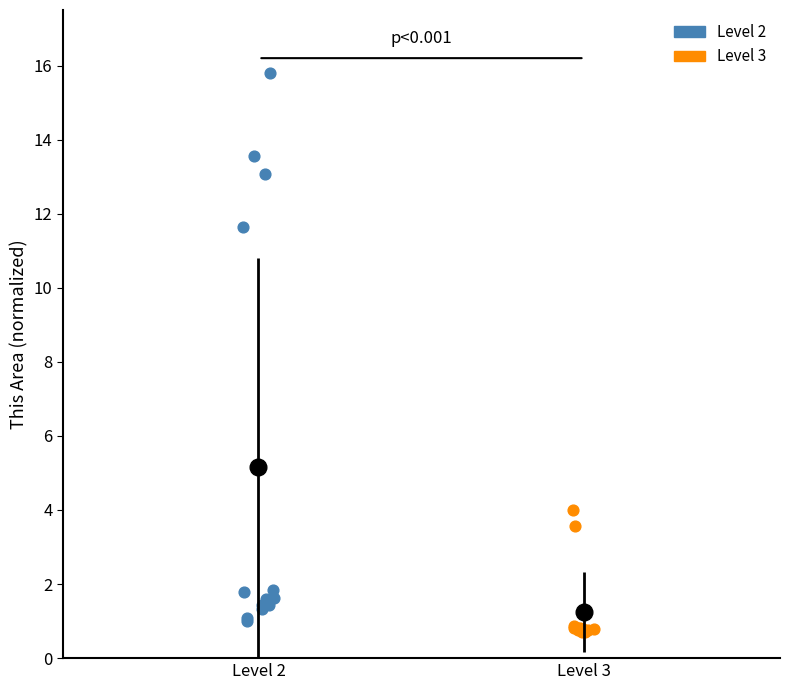

Which series contains the highest Y value?

Level 2